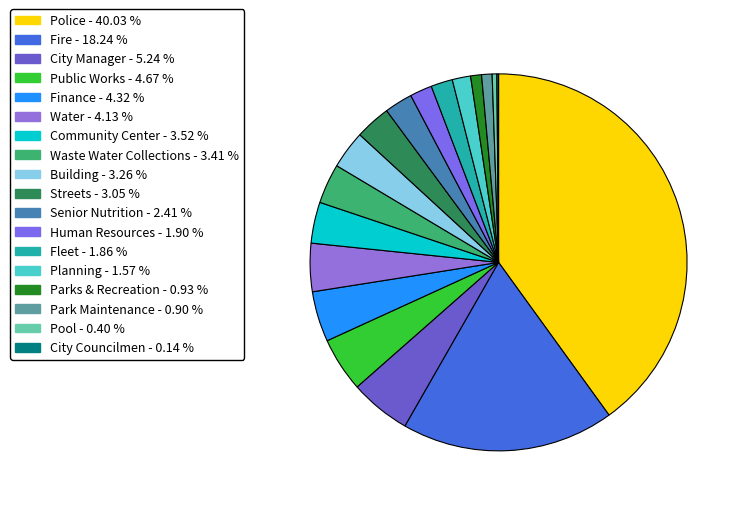

Rank the categories by value from lowest to highest.

City Councilmen, Pool, Park Maintenance, Parks & Recreation, Planning, Fleet, Human Resources, Senior Nutrition, Streets, Building, Waste Water Collections, Community Center, Water, Finance, Public Works, City Manager, Fire, Police